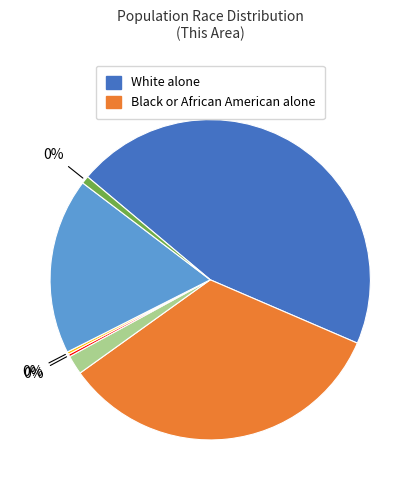

Approximately how many times larger is the value at American Indian and Alaska Native compared to Native Hawaiian and Other Pacific?

7.5